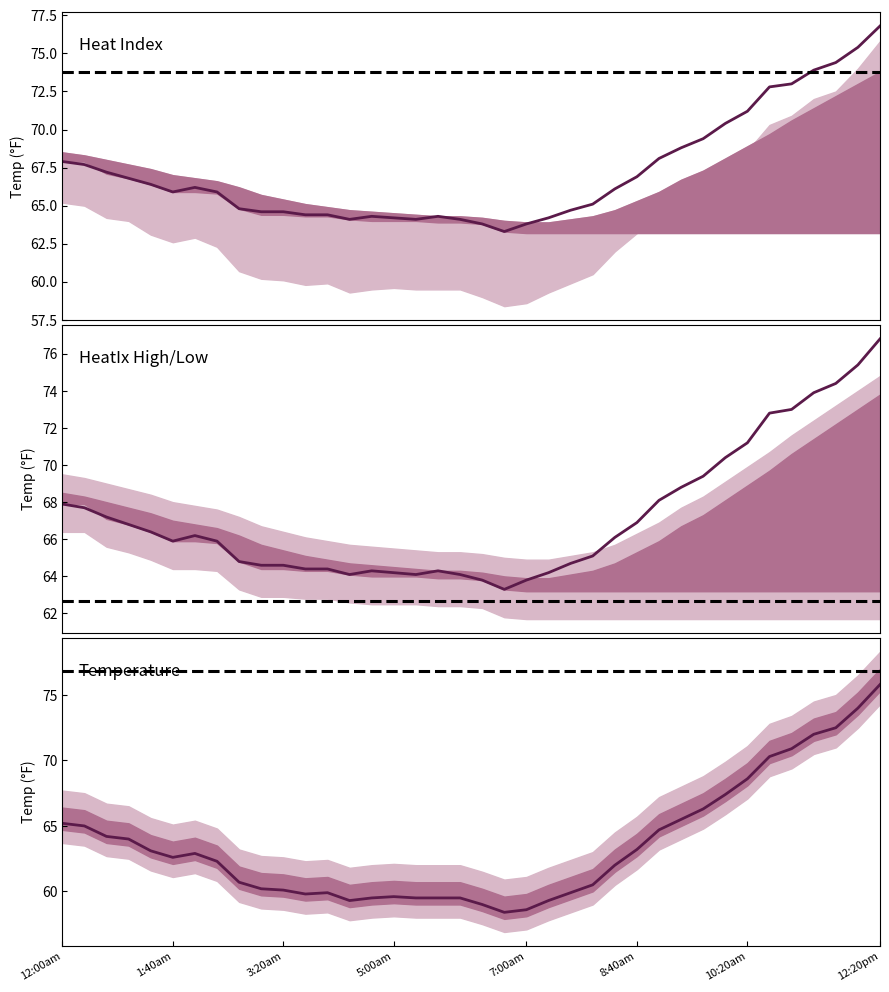

What is the label of the 10th point from the left?

3:00am